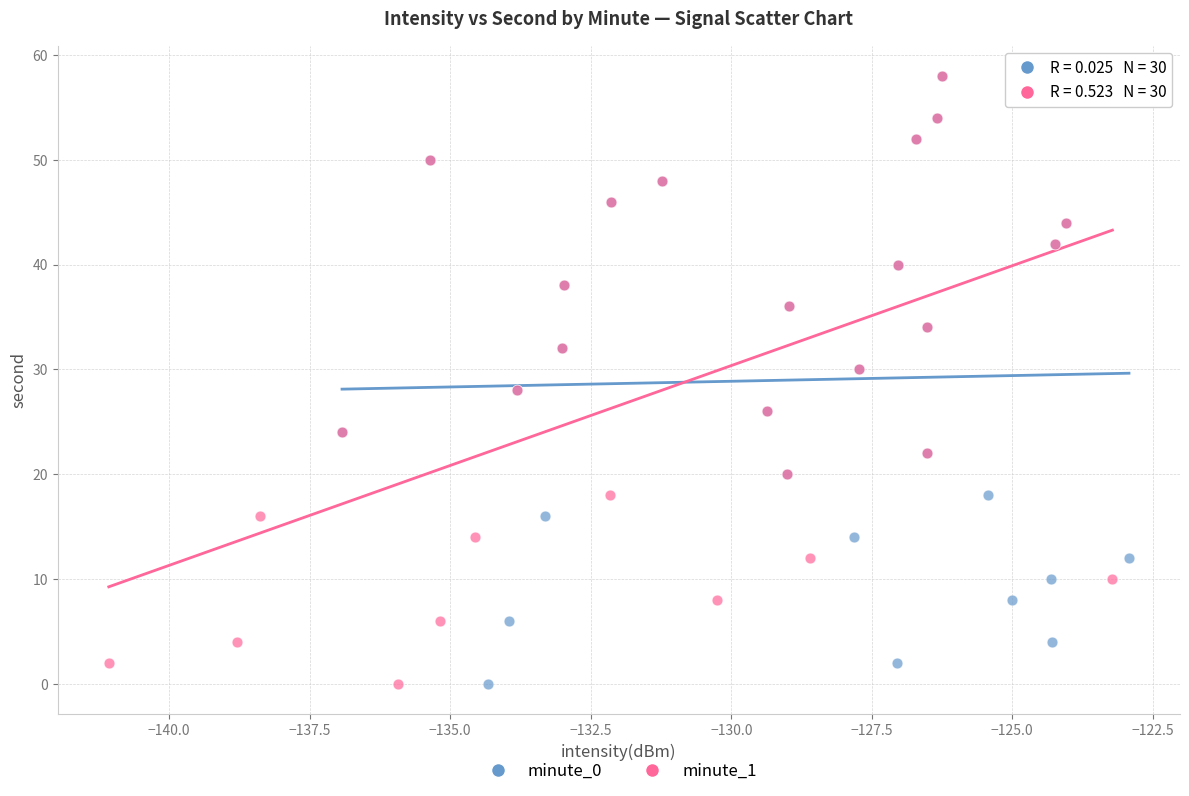

What are all the series names shown in the legend?

minute_0, minute_1